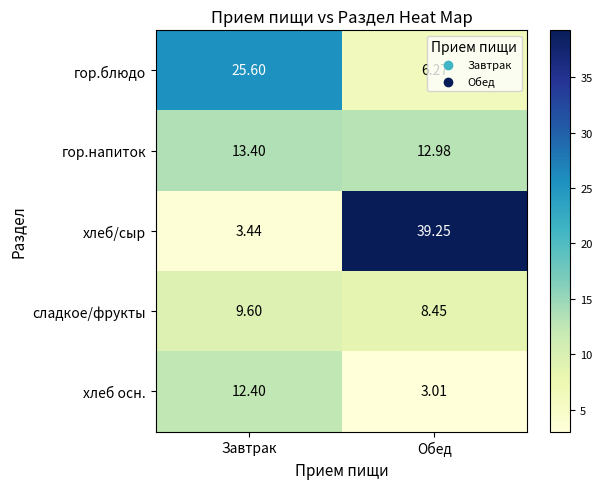

Which category has the highest value across all series?

Обед